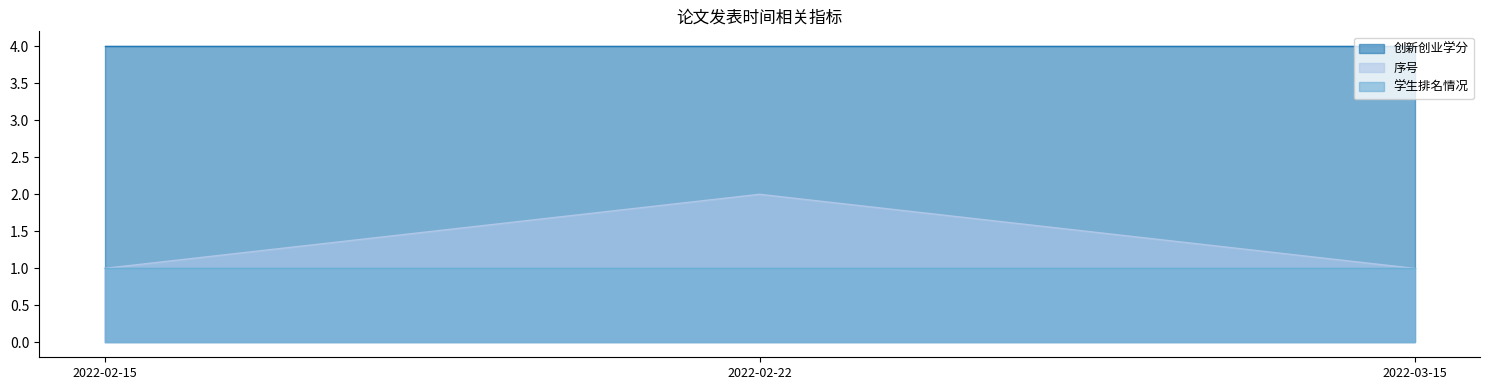

The 序号 series shows 1 at 2022-03-15. True or false?

True